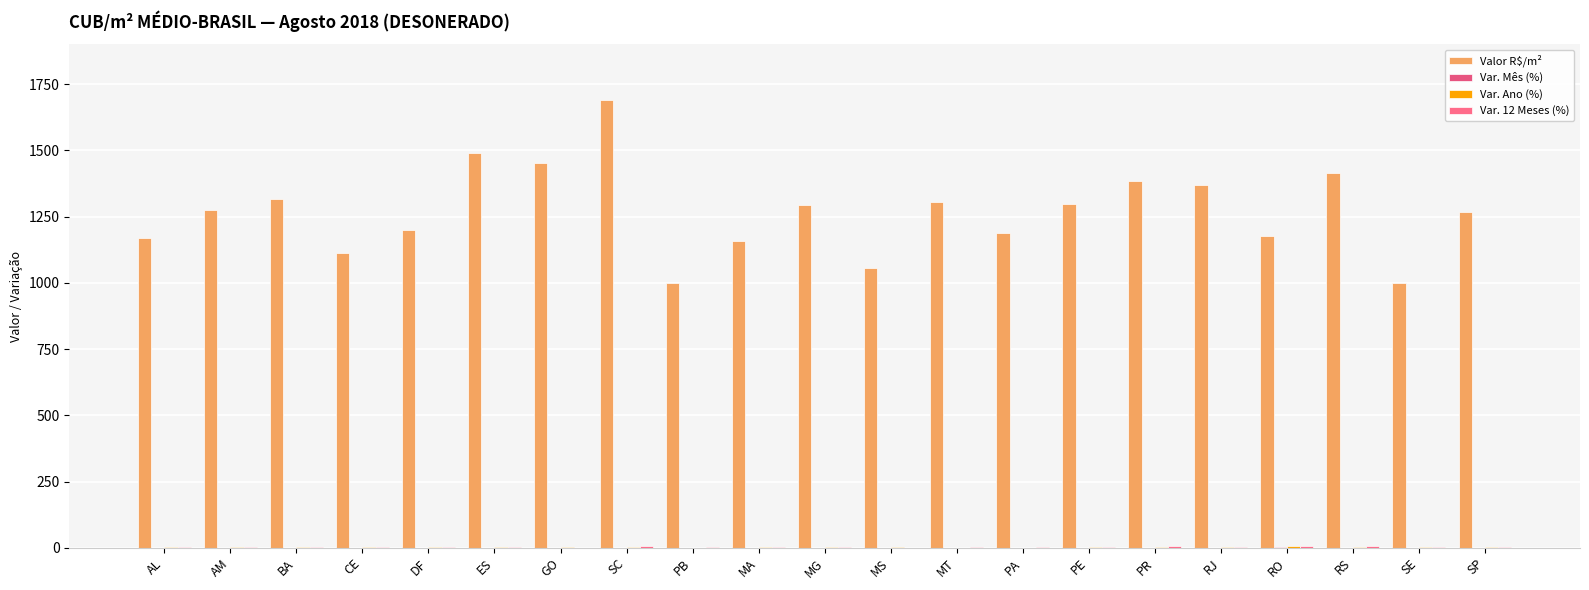

How many distinct data groups are displayed?

4